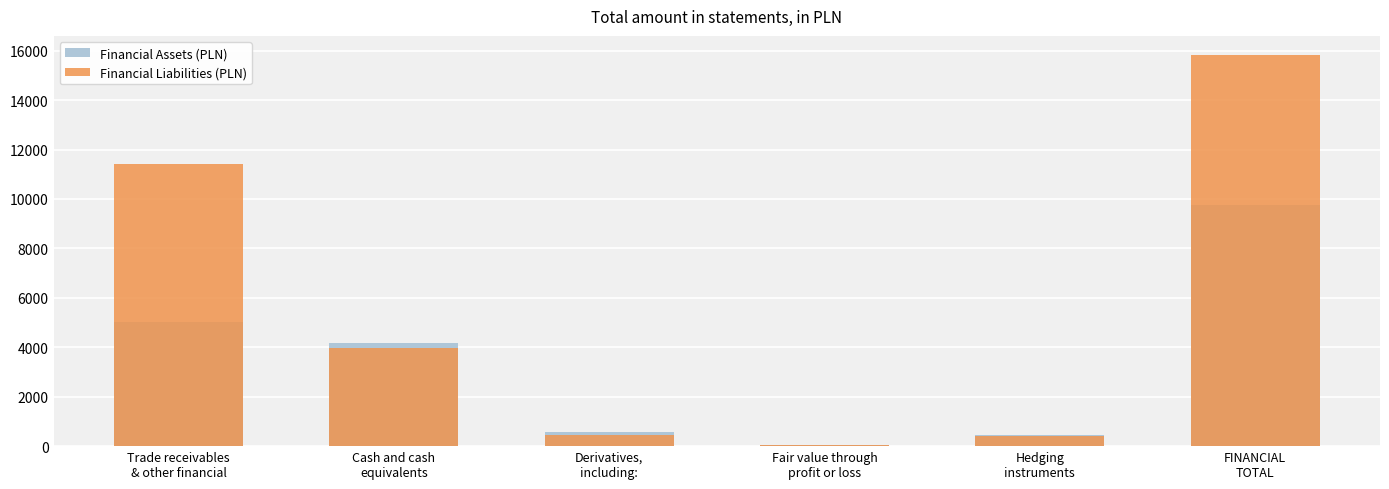

How many values in the Financial Liabilities (PLN) series are below 3952?

3